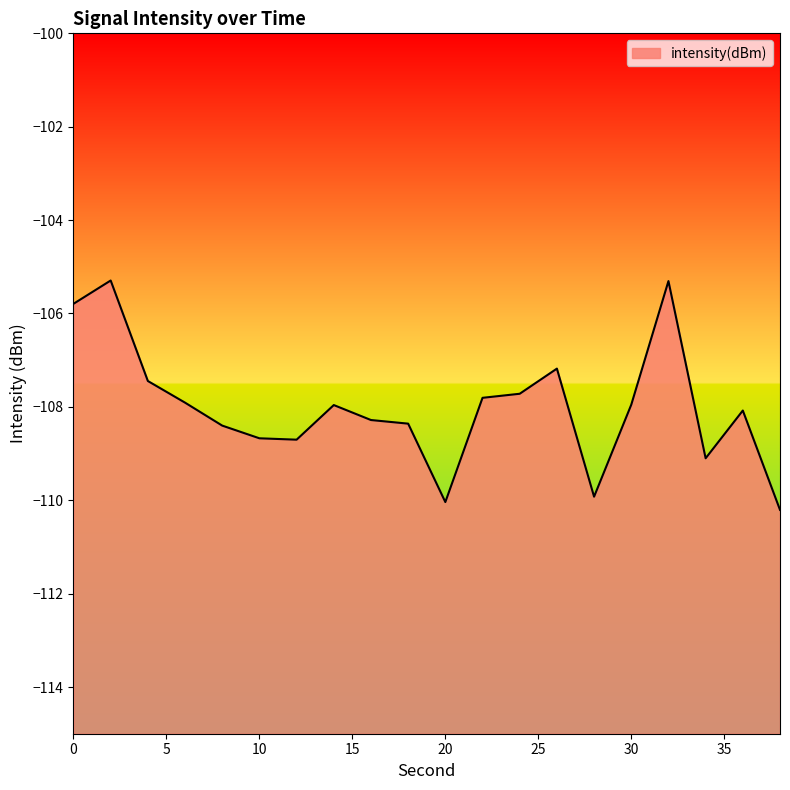

How many data points are less than -107?

17